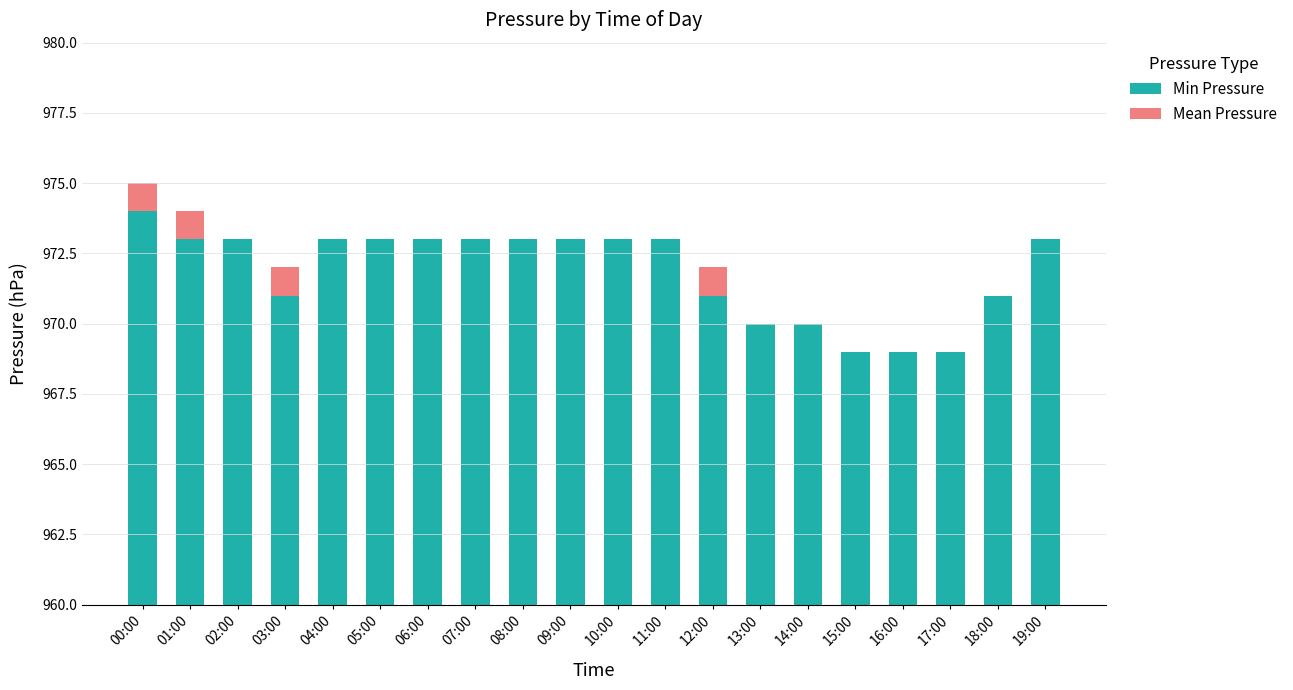

How many Min Pressure values are between 971 and 973?

14